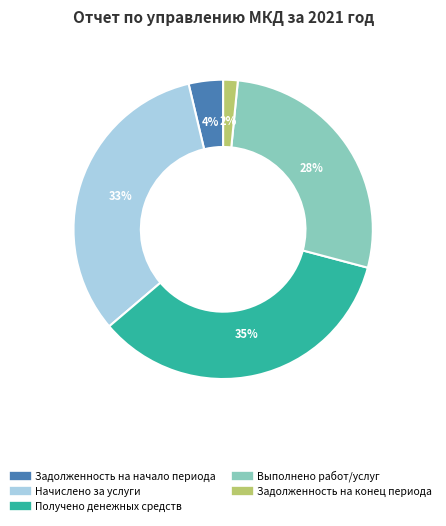

Rank the categories by value from highest to lowest.

Получено денежных средств, Начислено за услуги, Выполнено работ/услуг, Задолженность на начало периода, Задолженность на конец периода